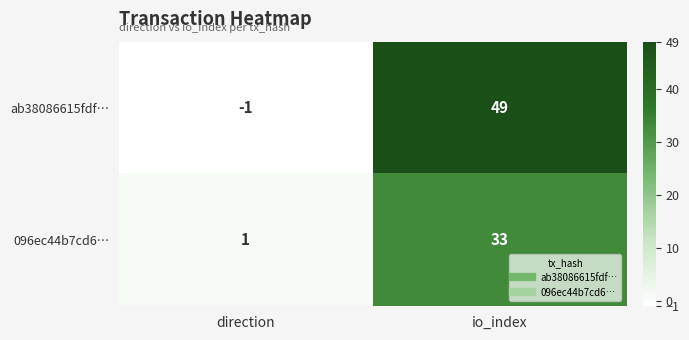

What is the total value across all series at io_index?

82